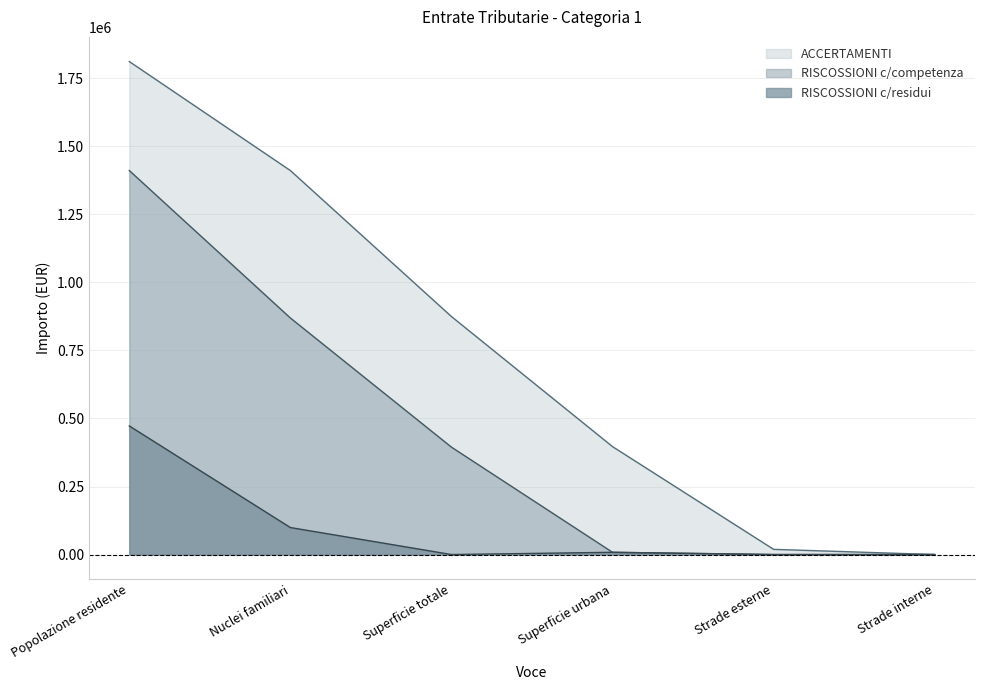

What is the sum of the RISCOSSIONI c/competenza values at Superficie urbana and Strade interne?

8184.5